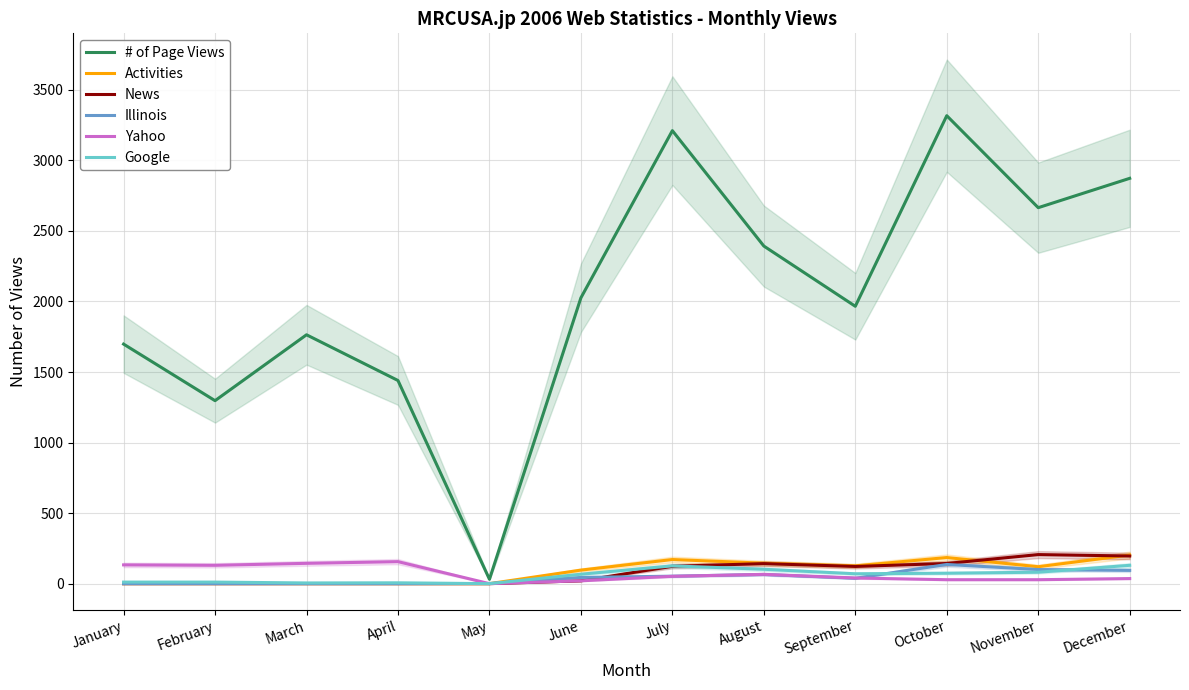

How many lines are shown in the chart?

6